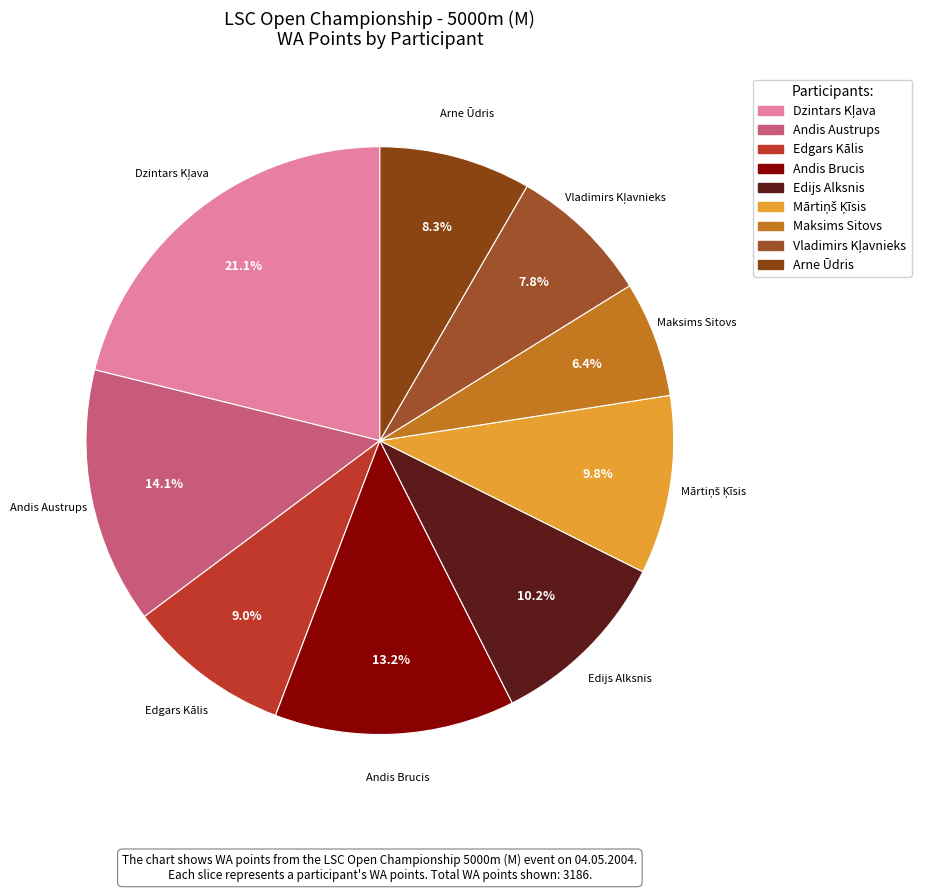

Is Edgars Kālis the majority of the pie?

No